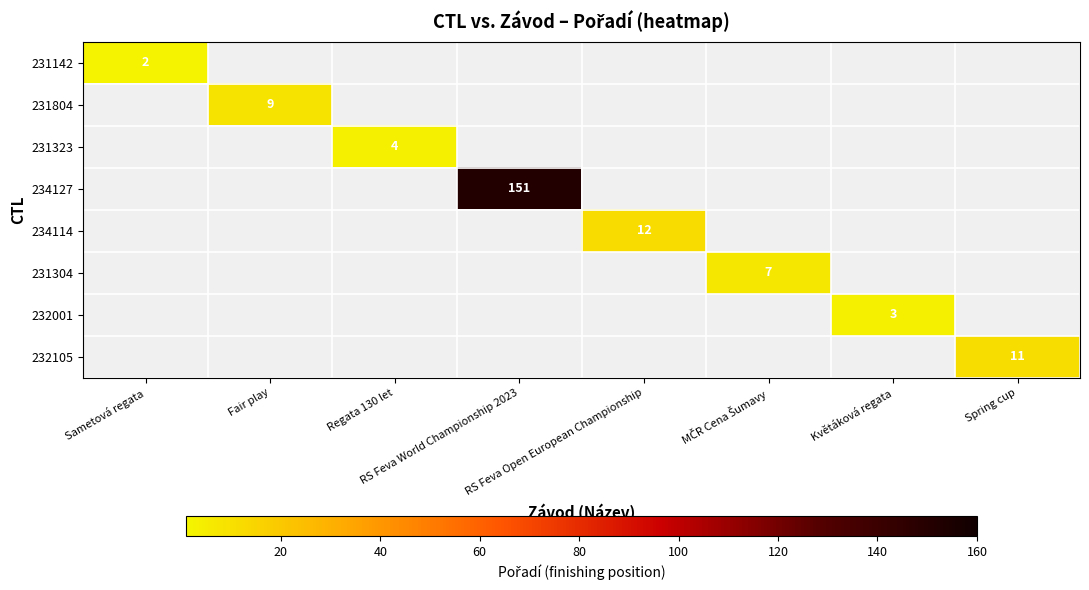

Rank the categories by 231142 value from highest to lowest.

Sametová regata, Fair play, Regata 130 let, RS Feva World Championship 2023, RS Feva Open European Championship, MČR Cena Šumavy, Květáková regata, Spring cup